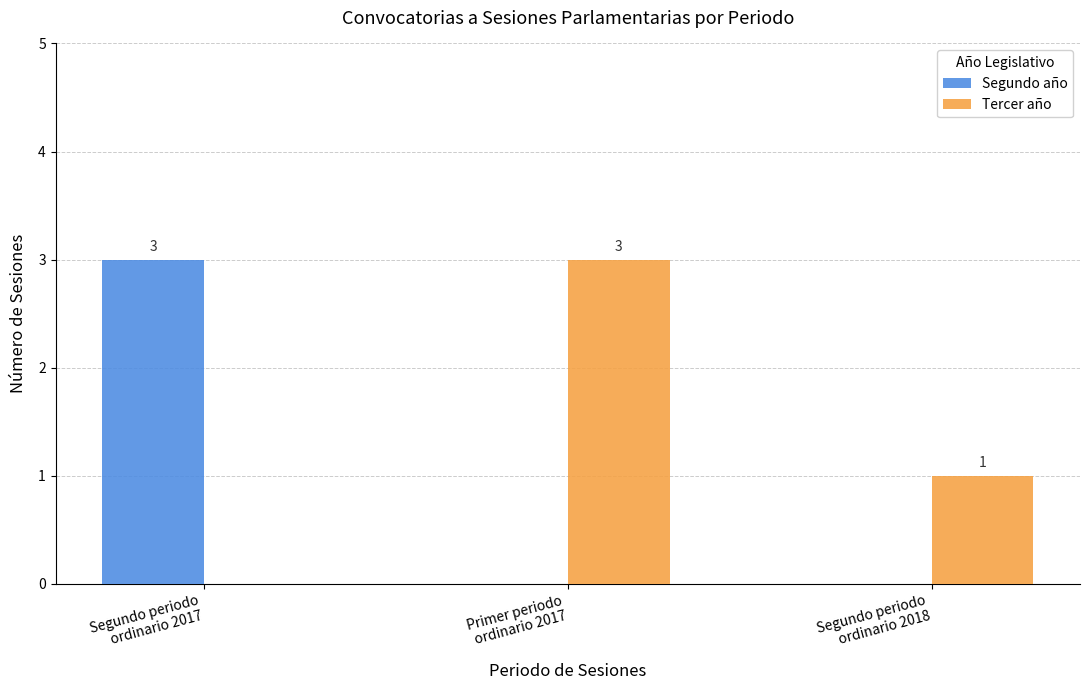

Is it true that Segundo año equals 0 at Primer periodo
ordinario 2017?

True